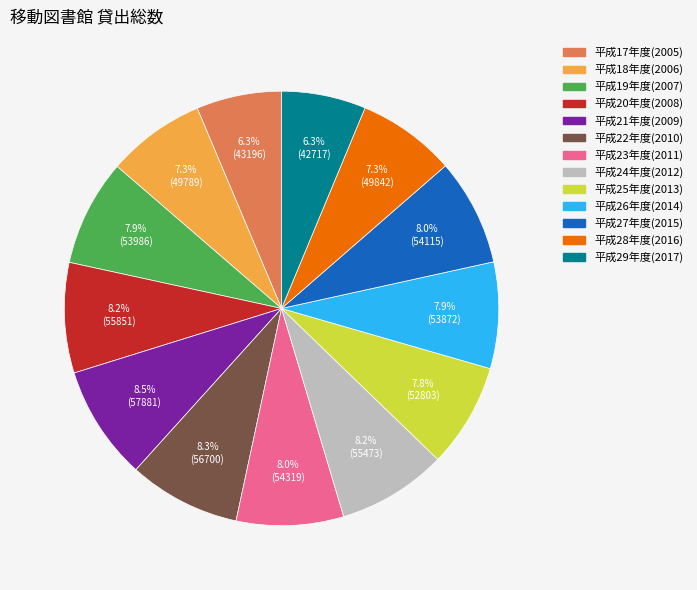

Is there a majority slice in this chart?

No